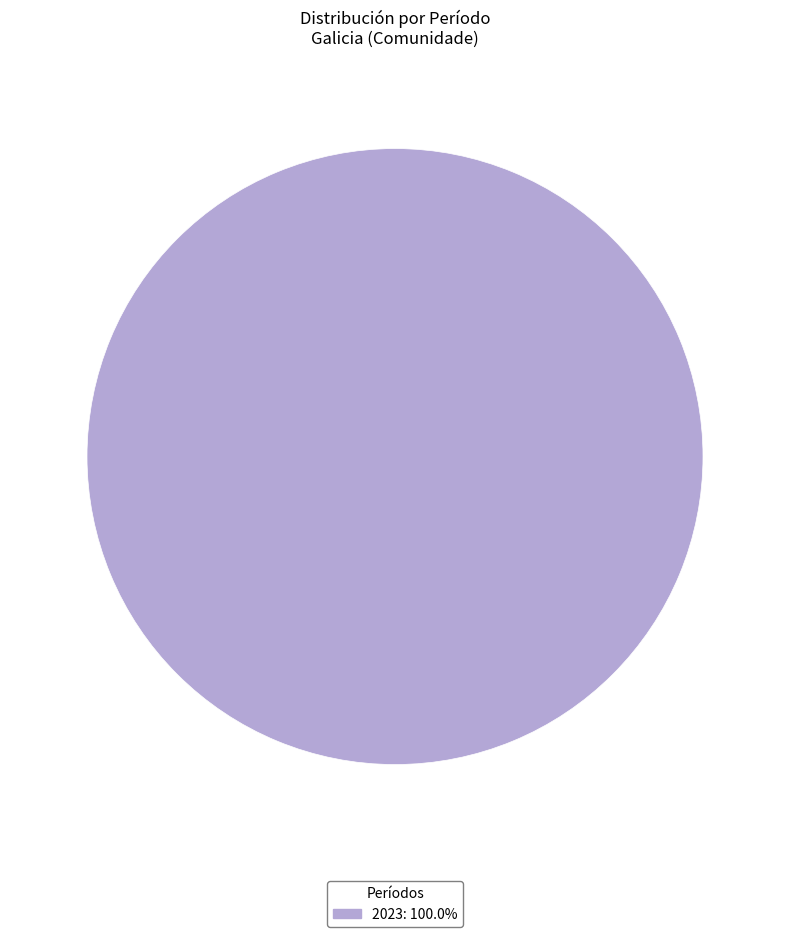

Is there any slice that represents more than half of the pie?

Yes